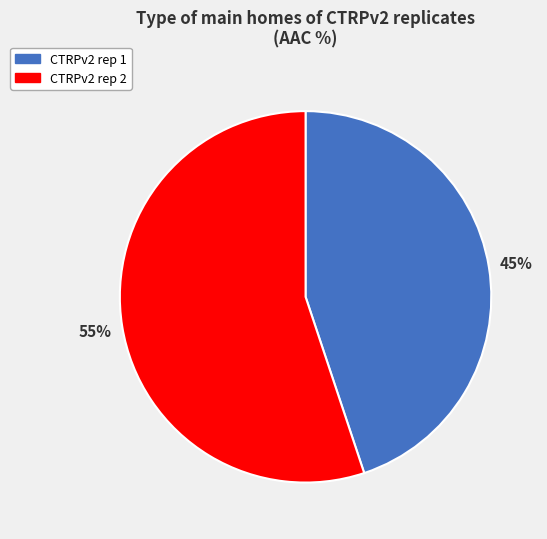

Combined, do CTRPv2 rep 1 and CTRPv2 rep 2 account for over 50%?

Yes